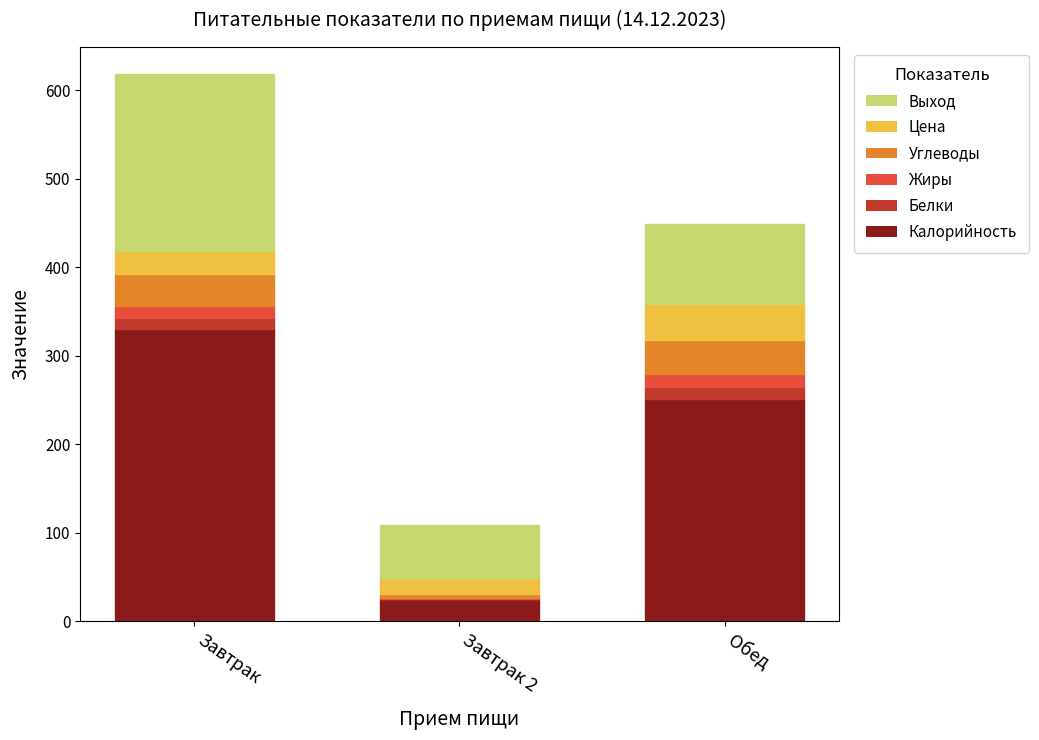

How many categories are shown in the chart?

3